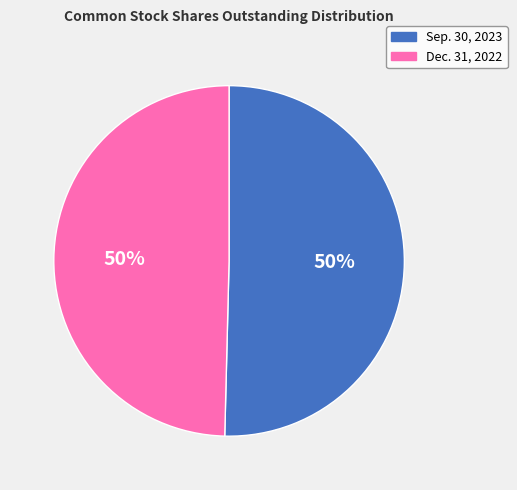

To the nearest percent, what is the average slice percentage?

50%